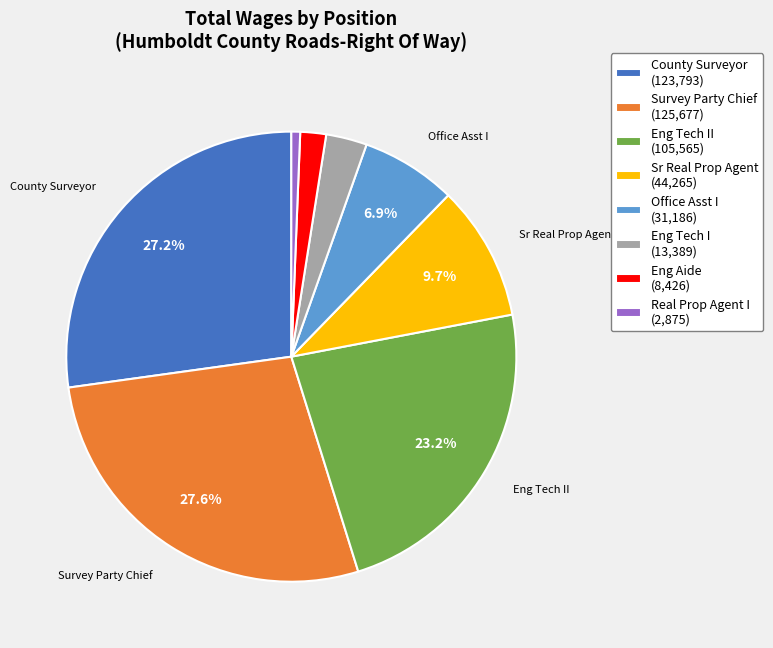

Does Real Prop Agent I (2,875) account for over 50% of the chart?

No